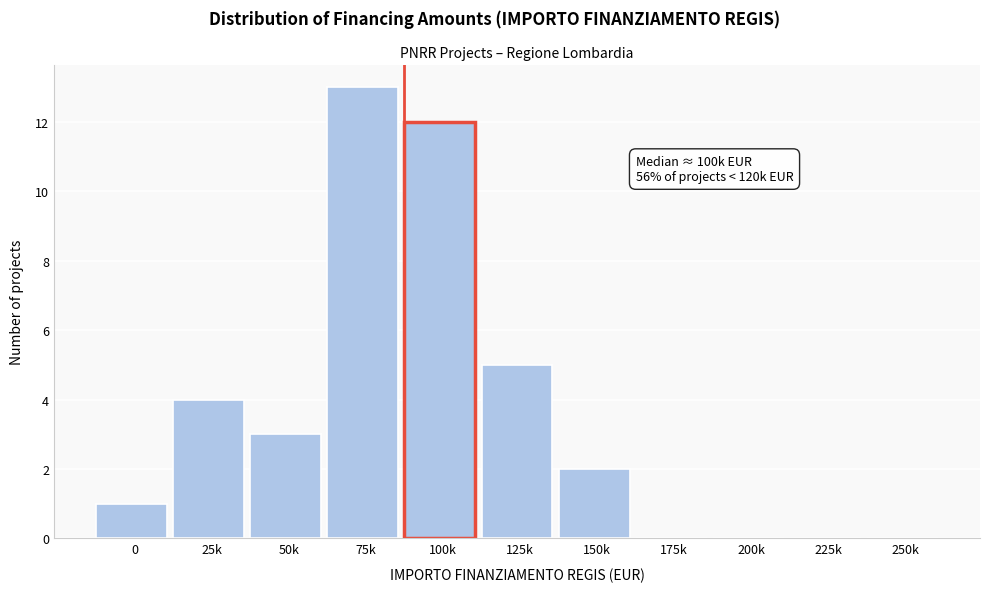

Reading left to right, list all the values displayed in this chart.

0=1	25k=4	50k=3	75k=13	100k=12	125k=5	150k=2	175k=0	200k=0	225k=0	250k=0